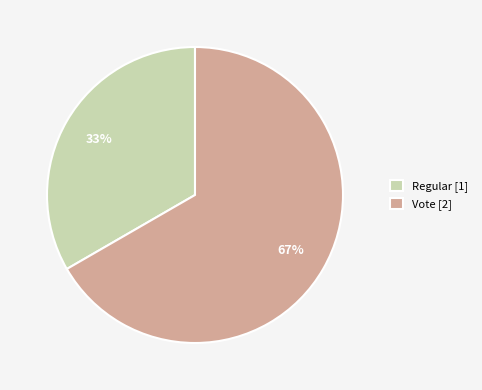

True or false: Regular accounts for 33% of the total.

True